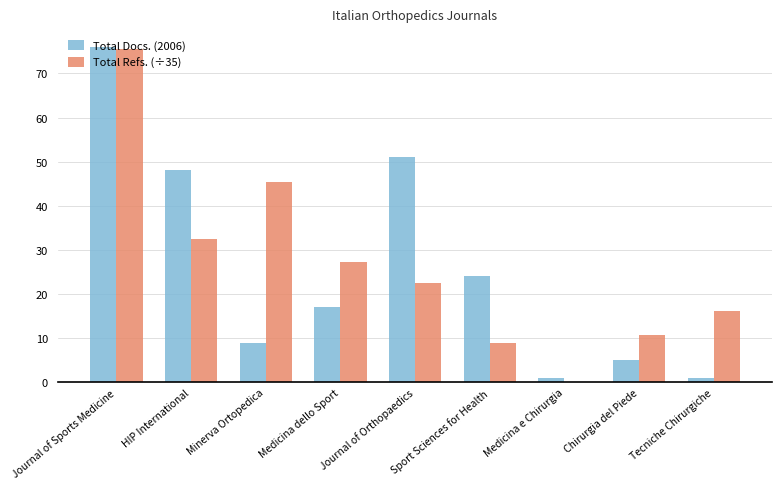

At which category is the sum across all series the highest?

Journal of Sports Medicine